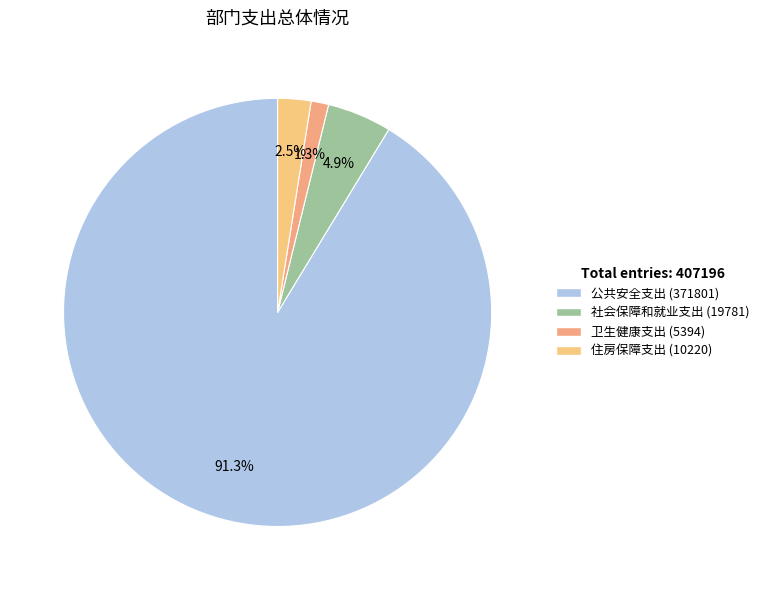

Approximately how many times larger is the value at 住房保障支出 compared to 社会保障和就业支出?

0.5